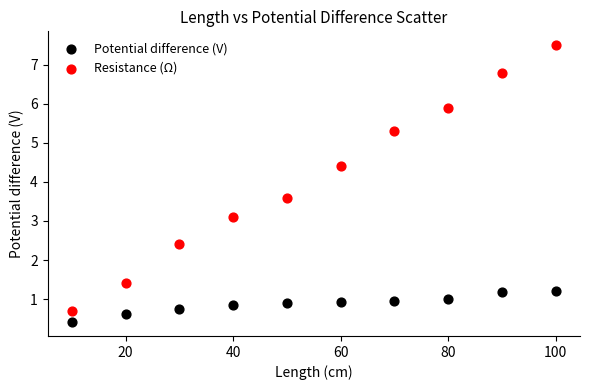

In the Potential difference (V) series, what Y value is closest to 0?

0.4